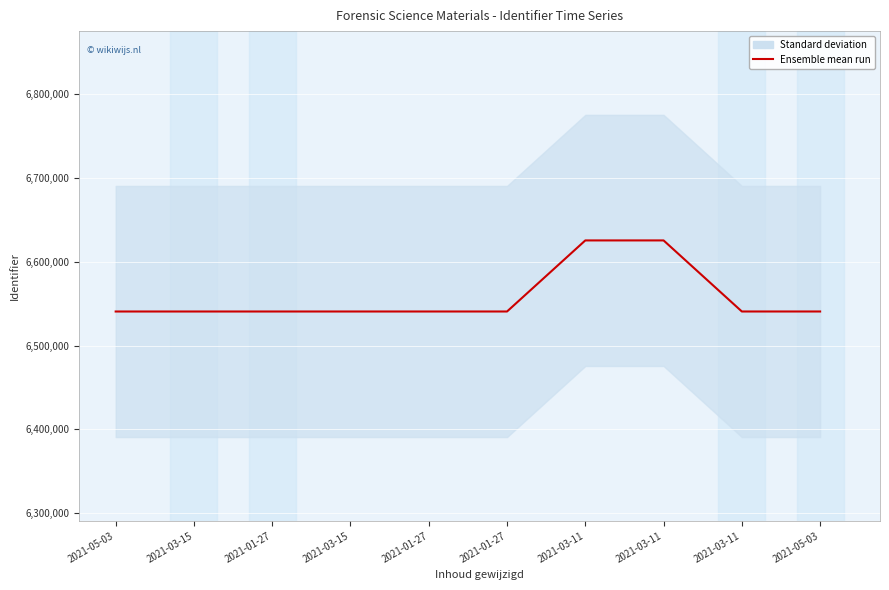

What is the sum of the values at 2021-01-27 and 2021-03-15?

13081460